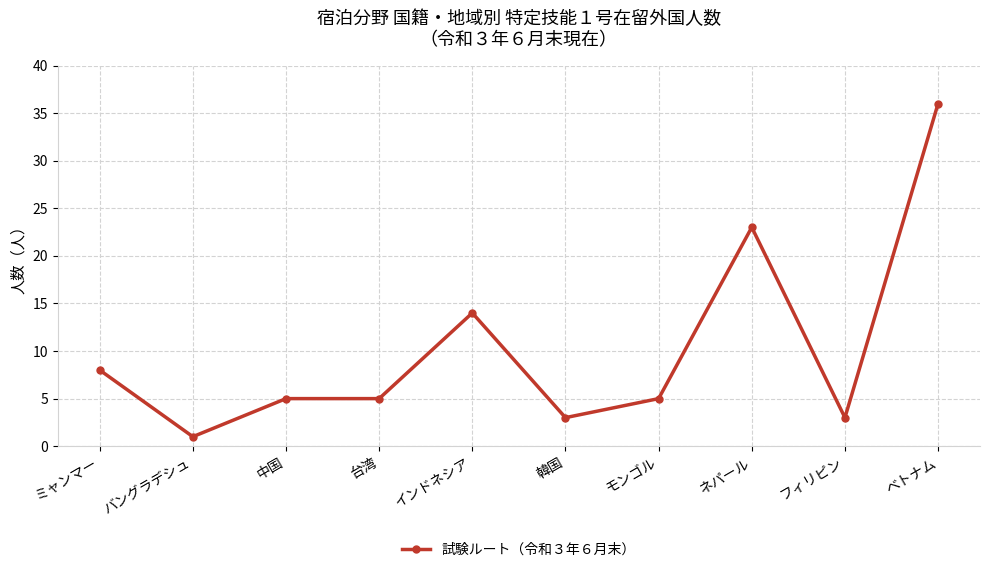

What is the ratio of the value at 韓国 to the value at 中国?

0.6